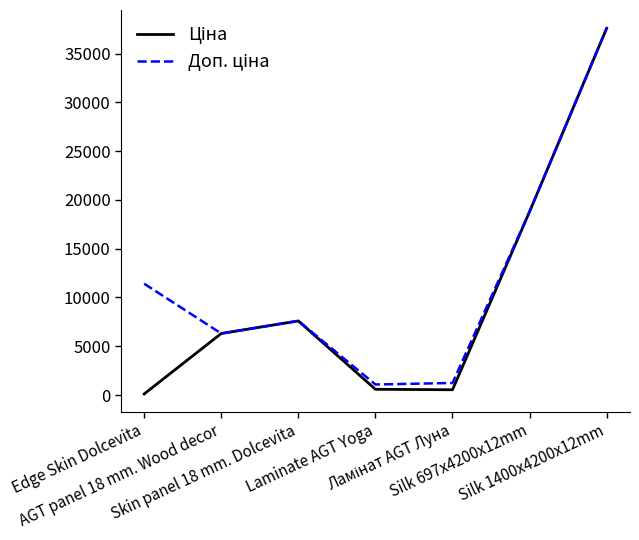

How many categories are shown in the chart?

7